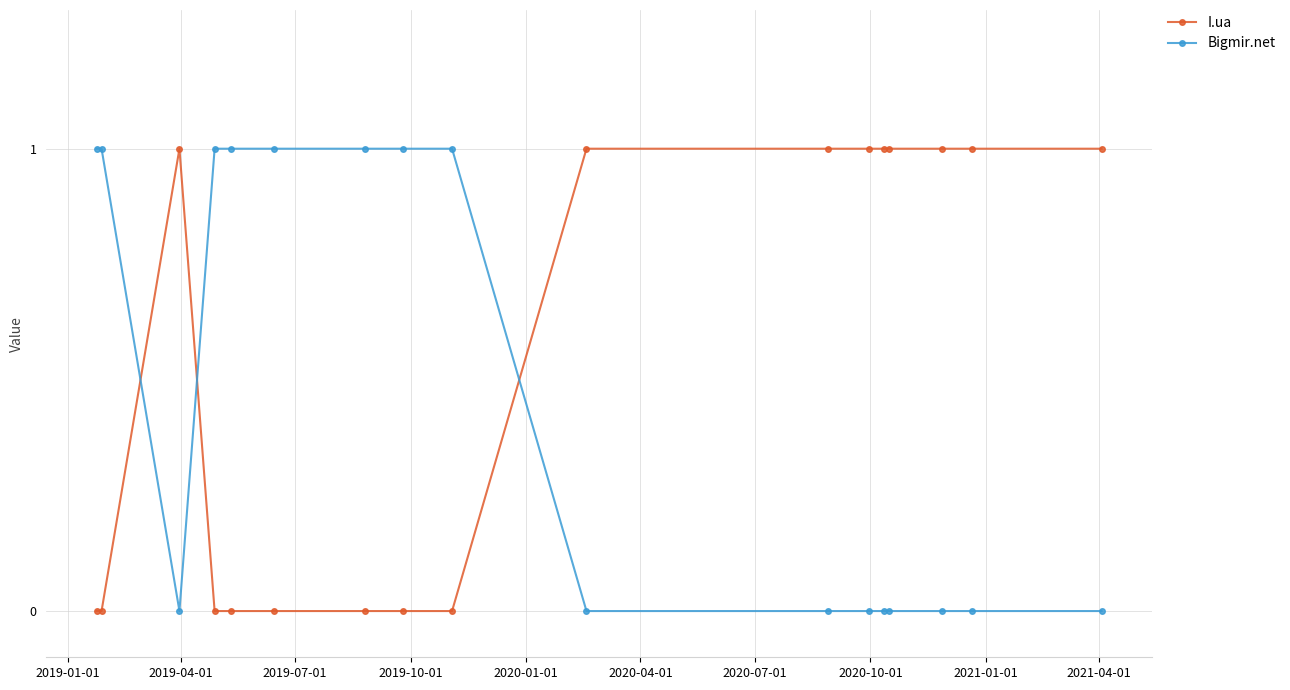

How many data points in I.ua are less than 1?

8